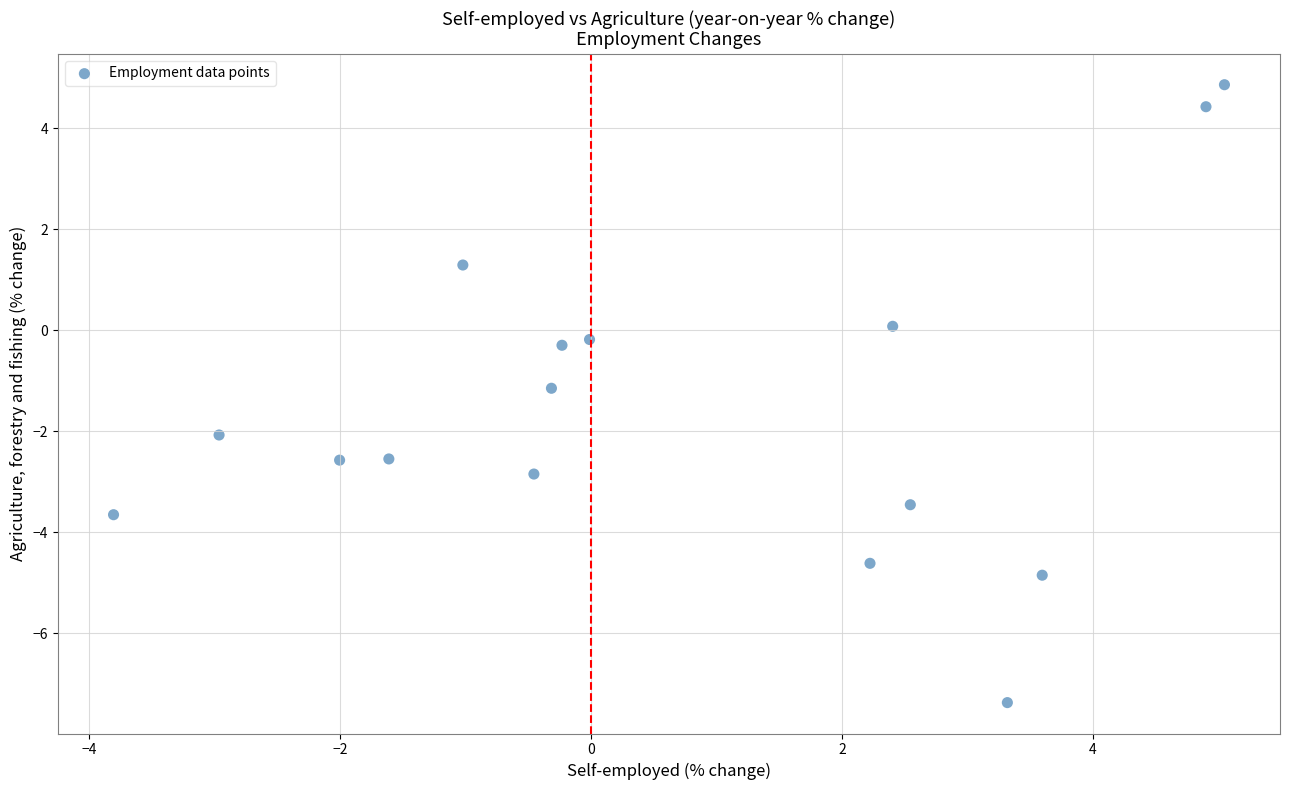

What is the range of Y values (max minus min)?

12.2